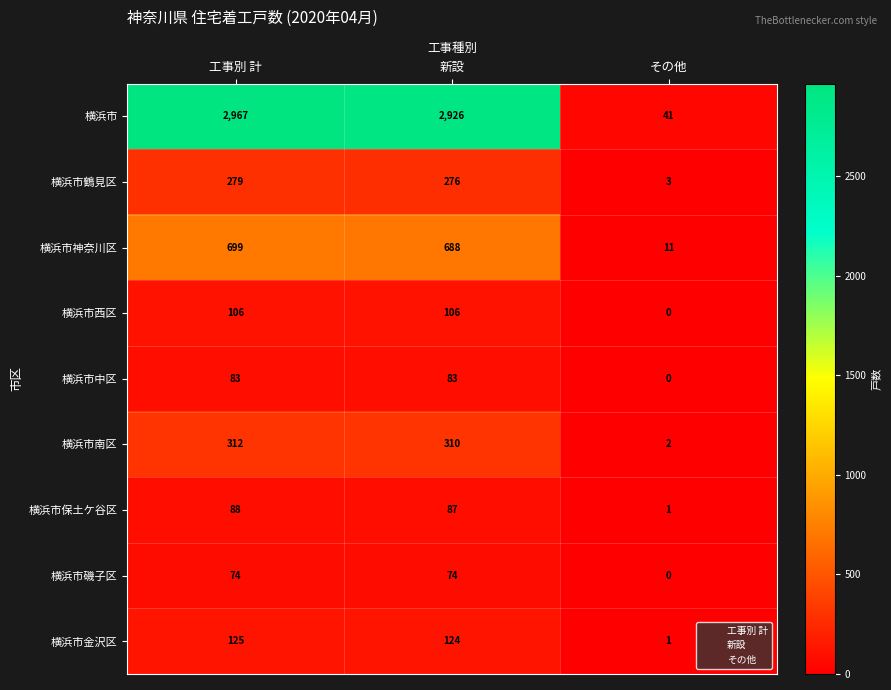

True or false: 横浜市南区 has a value of 310 at 新設.

True